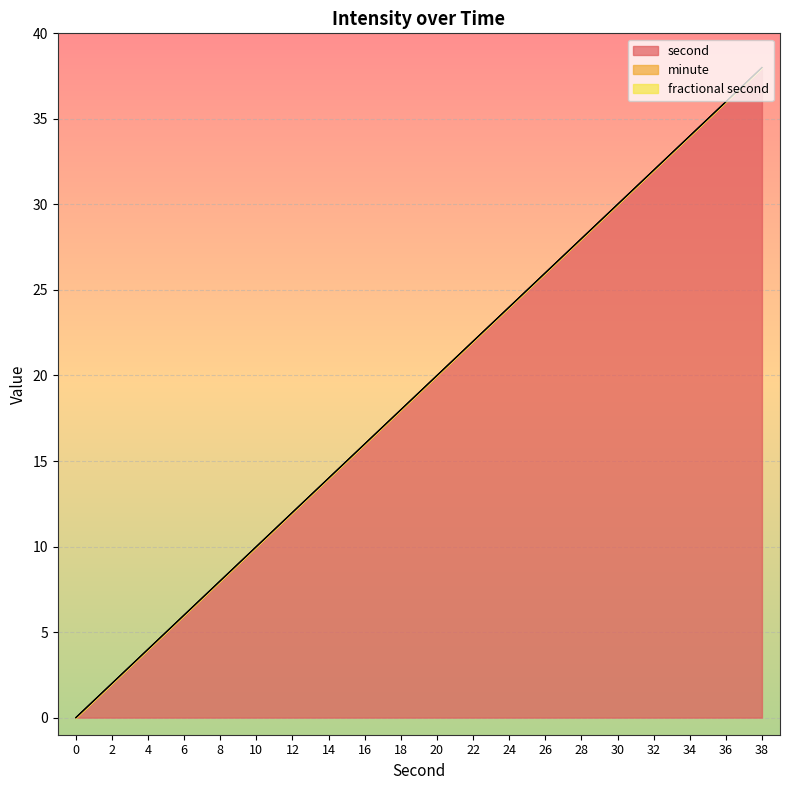

How many data points does each series have?

20